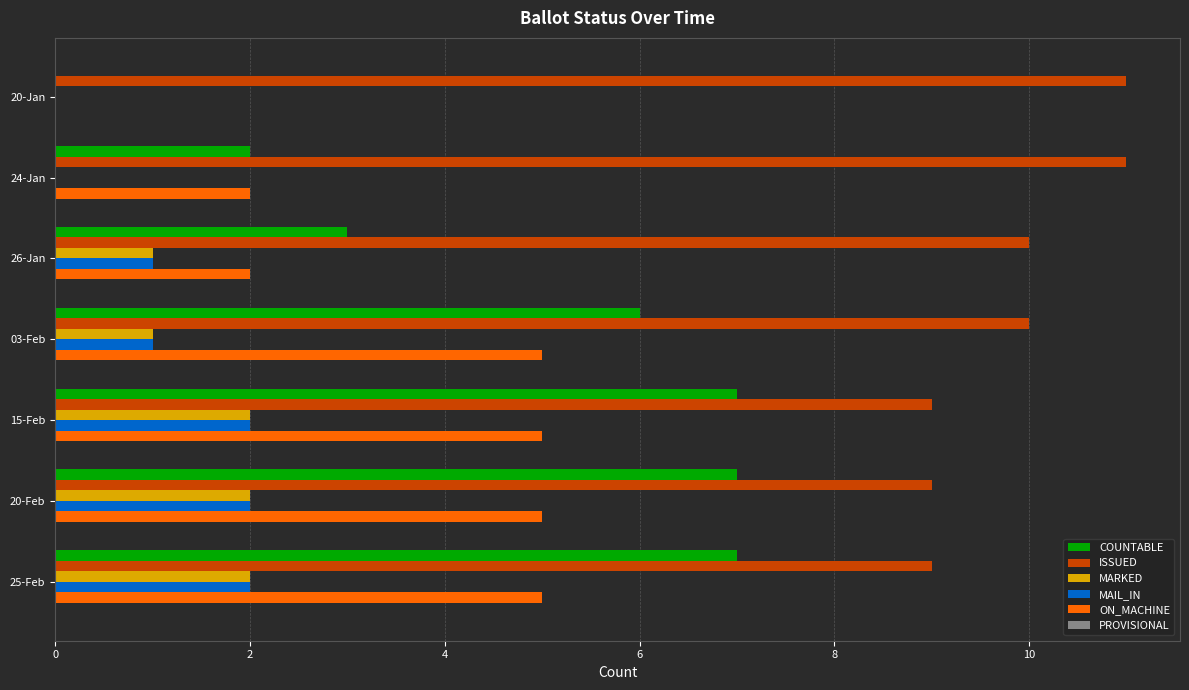

How many data points does each series have?

7